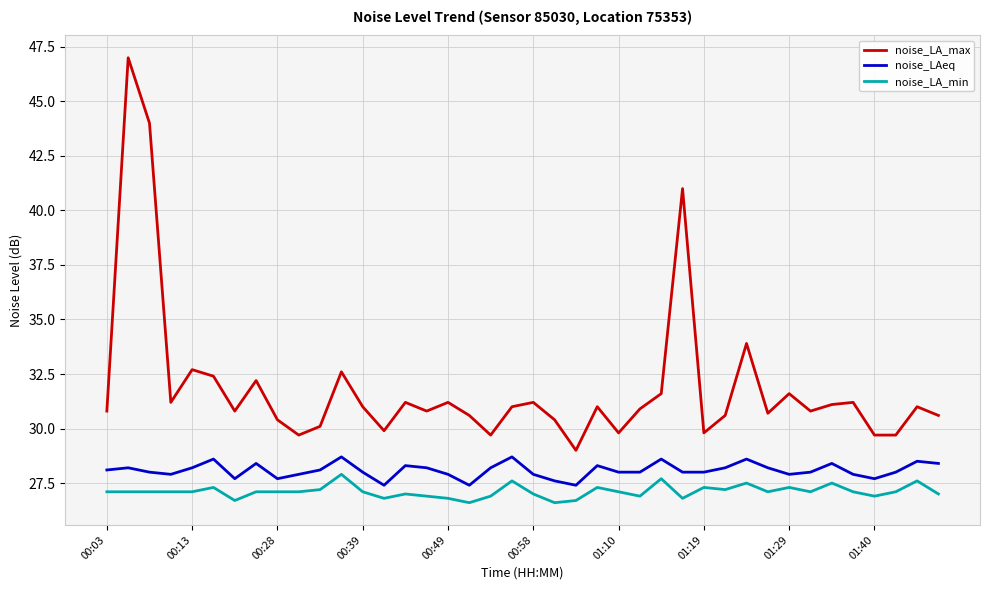

List the series in order of their overall mean, lowest first.

noise_LA_min, noise_LAeq, noise_LA_max